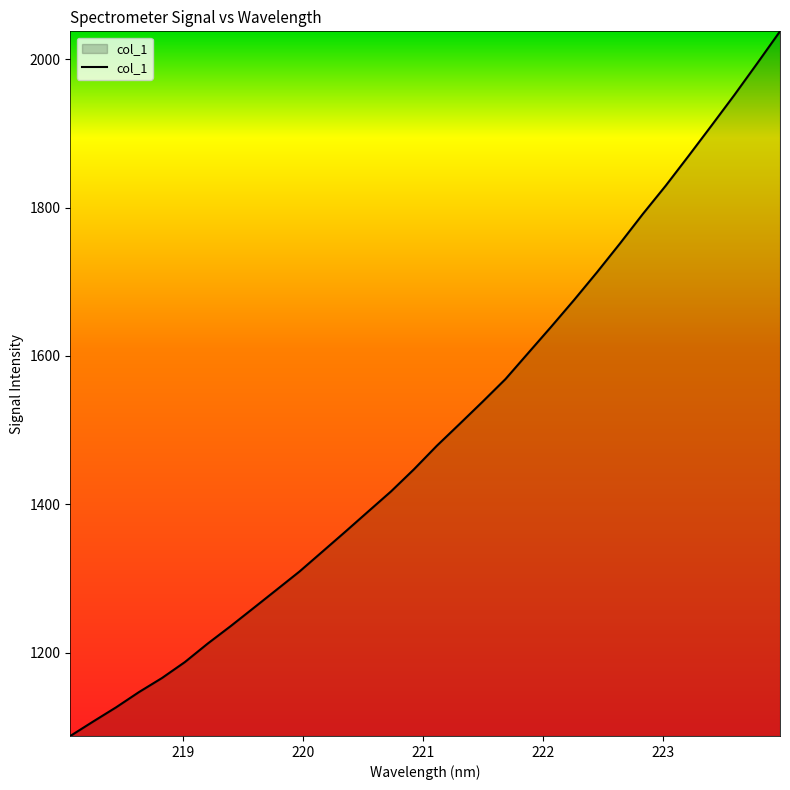

What is the difference between the maximum and minimum values?

949.2